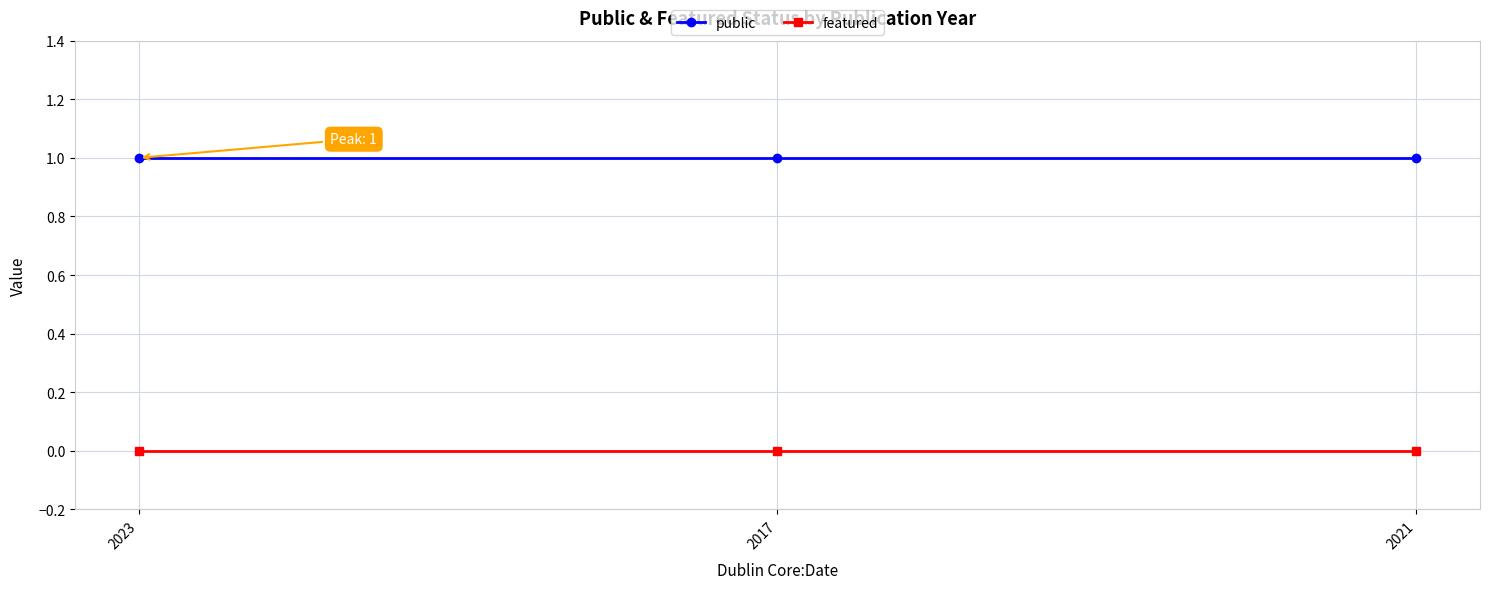

How many lines are shown in the chart?

2